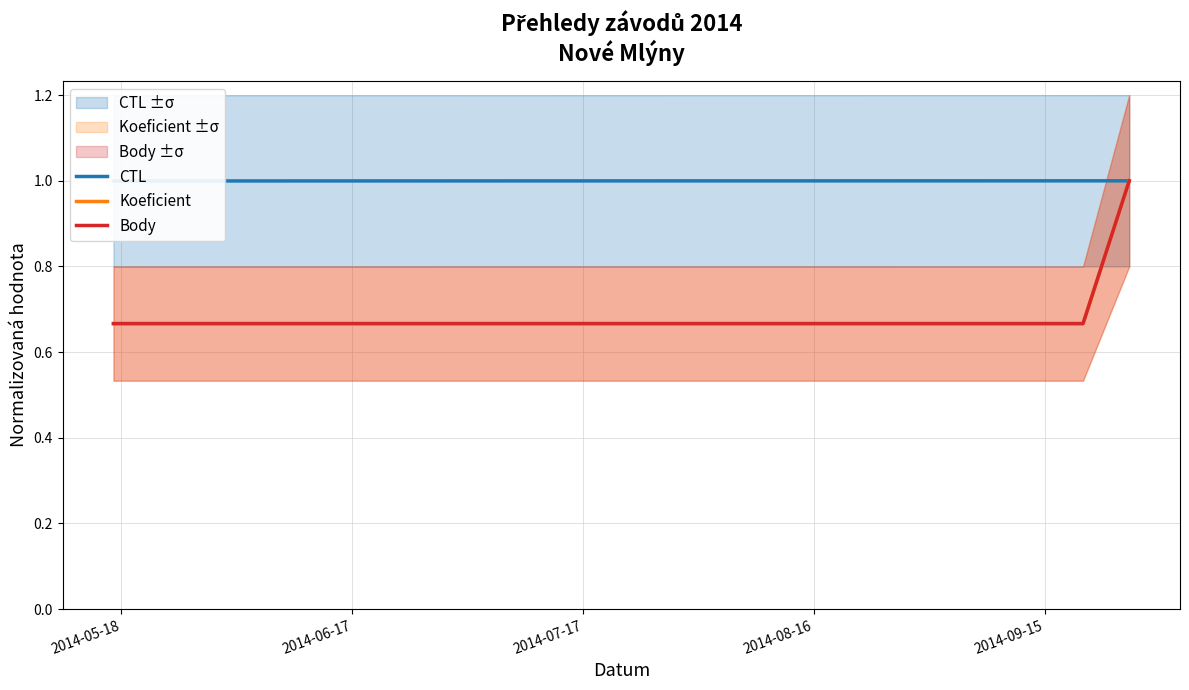

What is the lowest value of the CTL series?

1.0